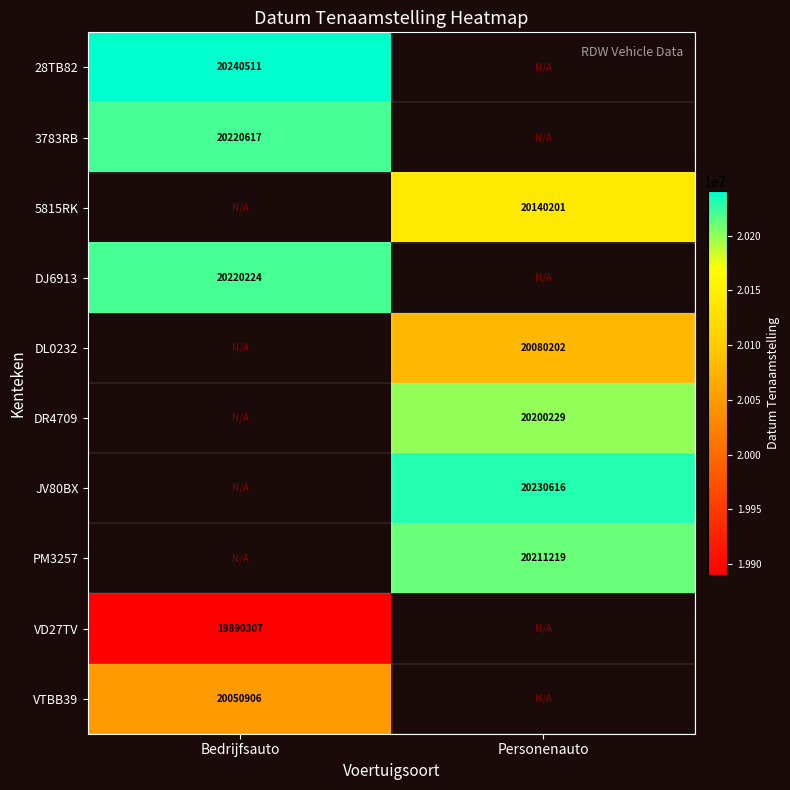

True or false: VD27TV has a value of 12389188 at Bedrijfsauto.

False